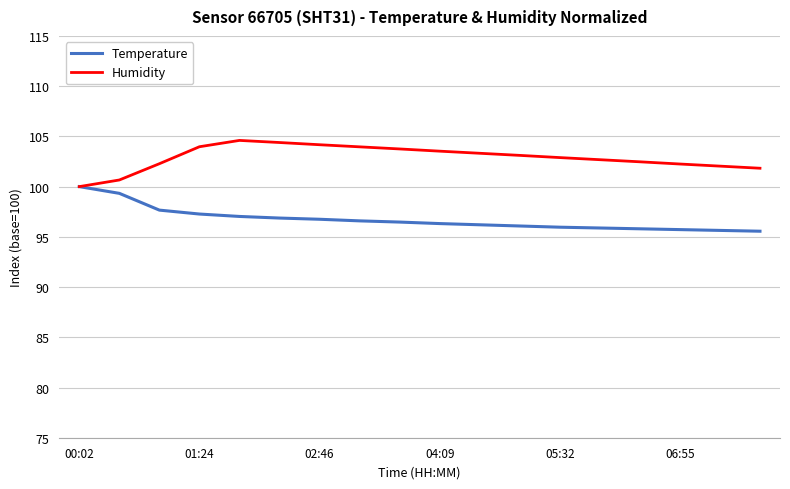

What is the maximum value for Temperature?

100.0